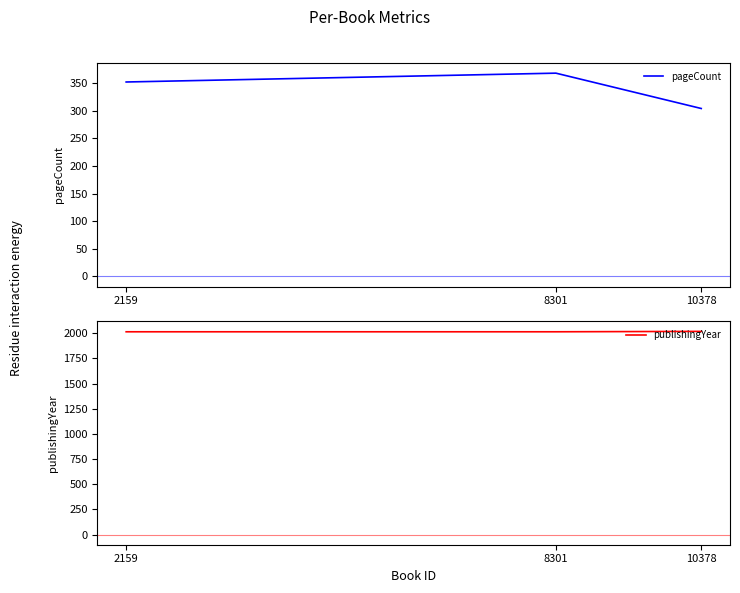

Is it true that pageCount equals 304 at 10378?

True